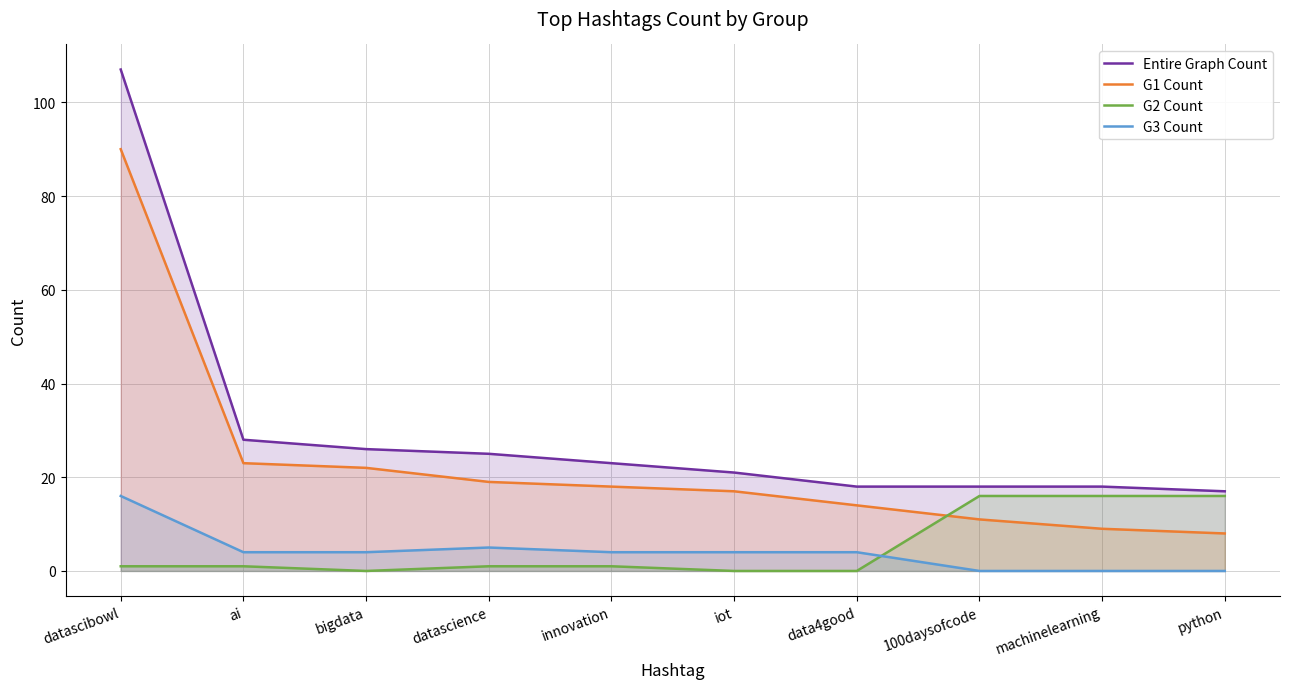

The G2 Count series shows -8 at bigdata. True or false?

False